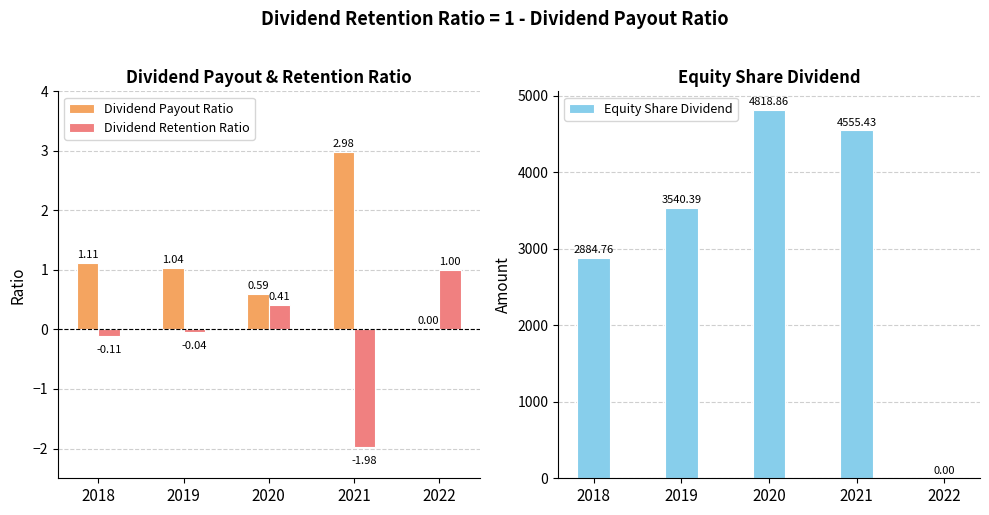

Which has a higher value, 2019 or 2018?

2018